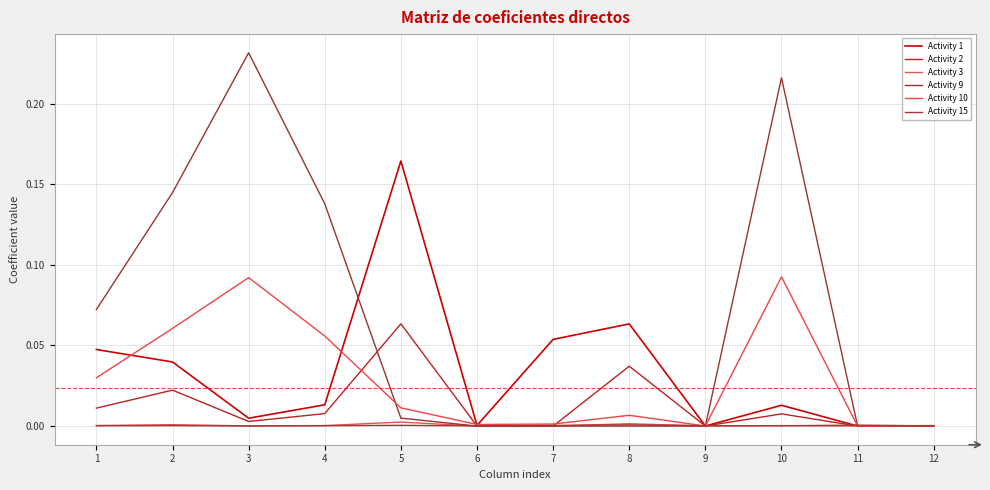

Is the value of Activity 2 at 5 greater than the value of Activity 3 at 3?

Yes